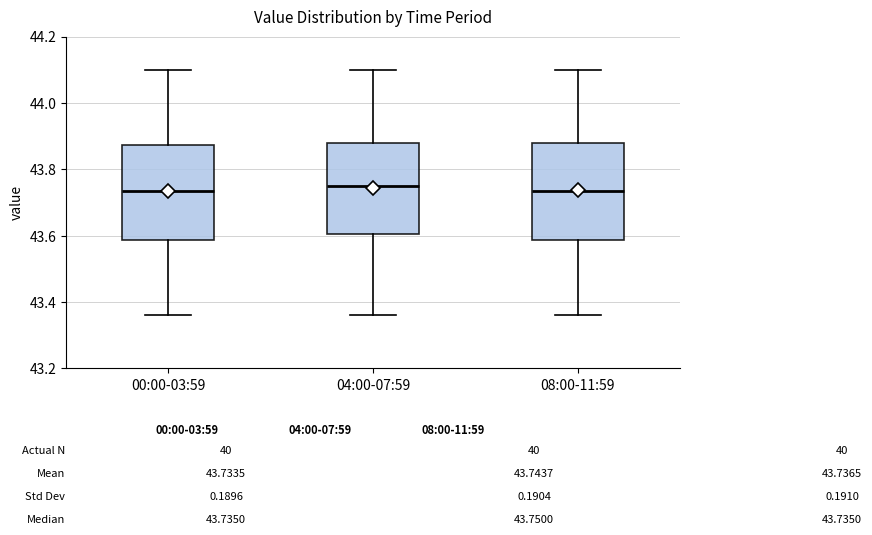

Reading left to right, read every box against the y-axis: the position of its median line, the range the box covers, and the ends of its whiskers. The values are not printed on the chart, so give them approximately, as read against the axis.

00:00-03:59: median 43.74, box 43.58 to 43.88, whiskers 43.36 to 44.10
04:00-07:59: median 43.76, box 43.60 to 43.88, whiskers 43.36 to 44.10
08:00-11:59: median 43.74, box 43.58 to 43.88, whiskers 43.36 to 44.10